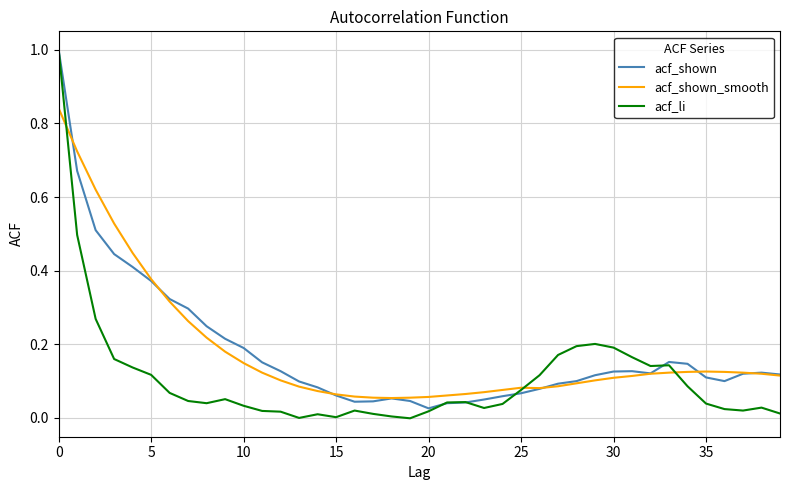

What is the difference between the maximum and minimum values in the acf_shown series?

1.0